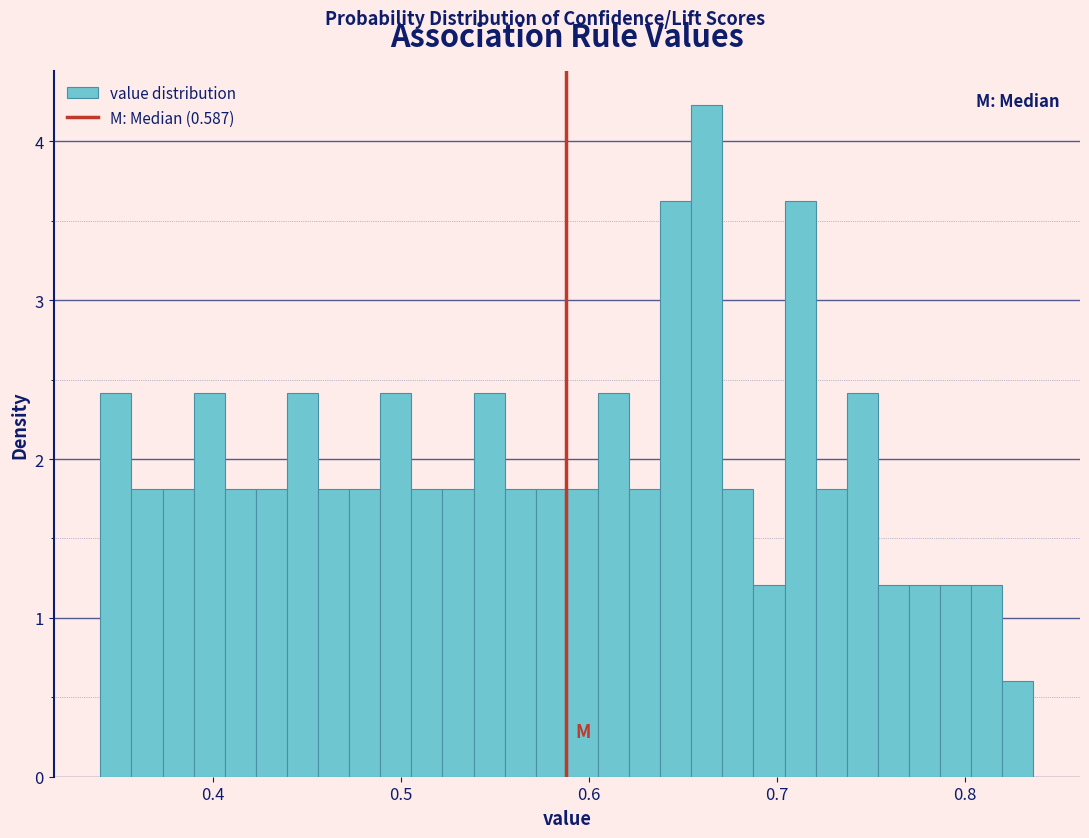

Around what value on the x-axis is the tallest bar? Give the approximate position of its centre, as read against the axis.

0.66